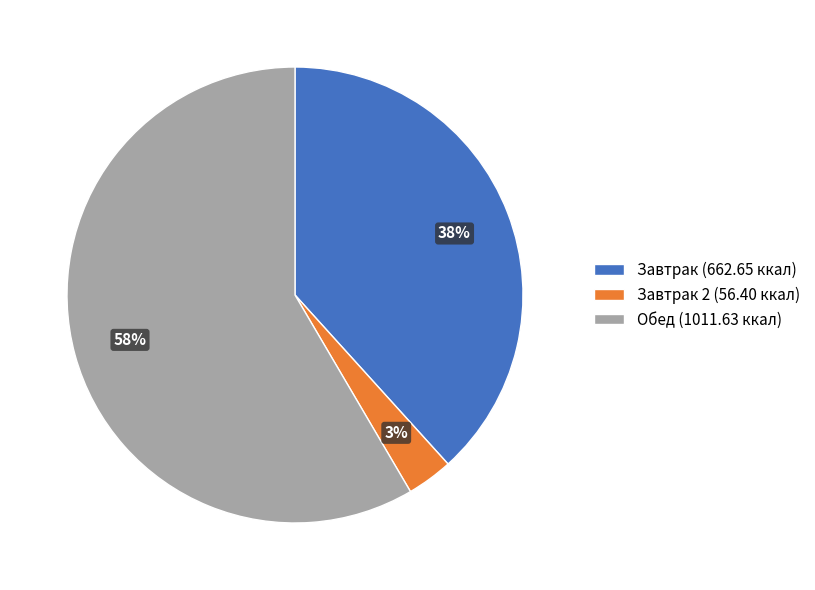

Combined, do Завтрак (662.65 ккал) and Завтрак 2 (56.40 ккал) account for over 50%?

No